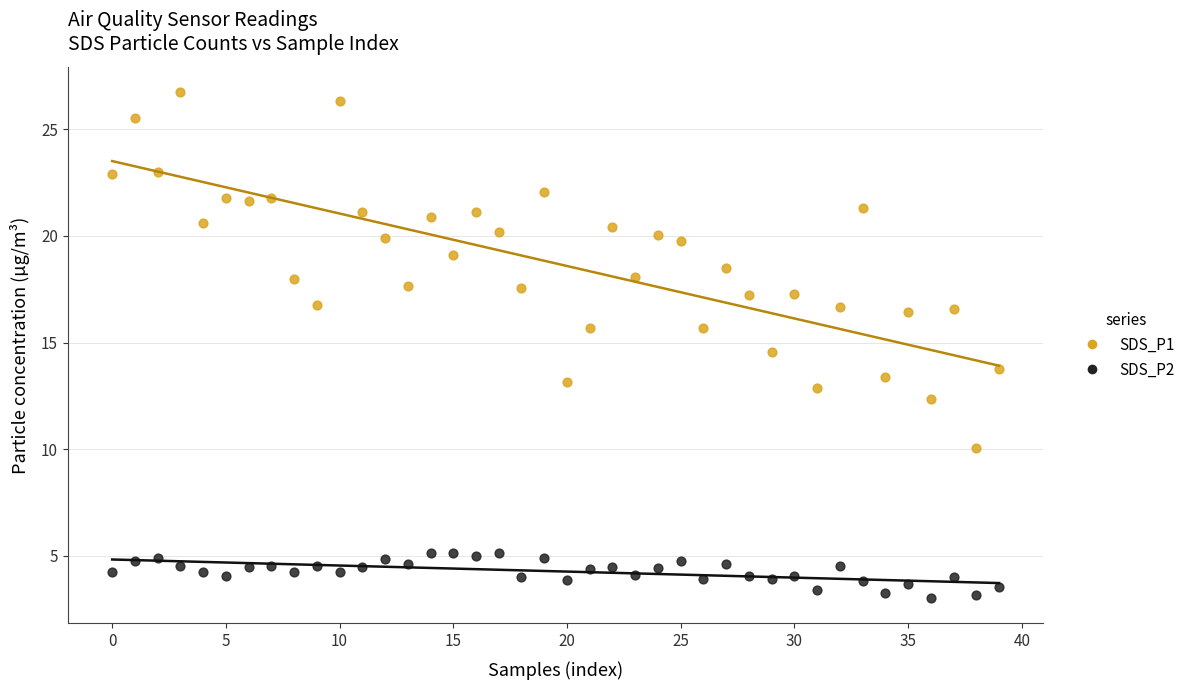

Which series contains the lowest Y value?

SDS_P2